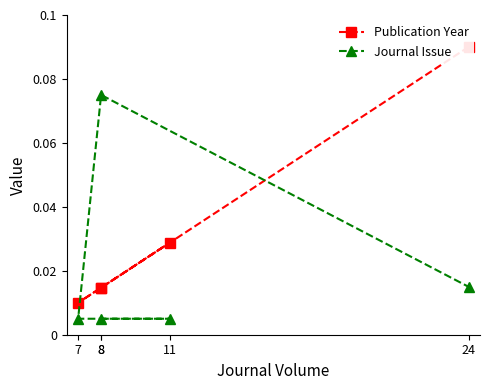

Reading left to right, extract all data points from this chart.

Publication Year: 0.0	0.0	0.0	0.0	0.1
Journal Issue: 0.0	0.0	0.0	0.1	0.0